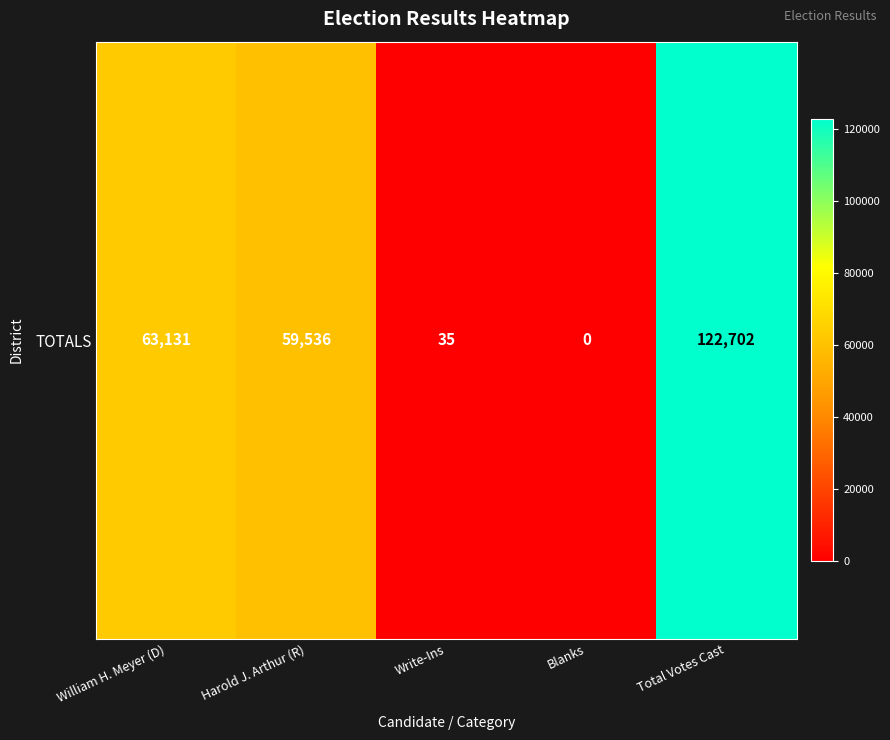

Count the number of values greater than 59536.

2